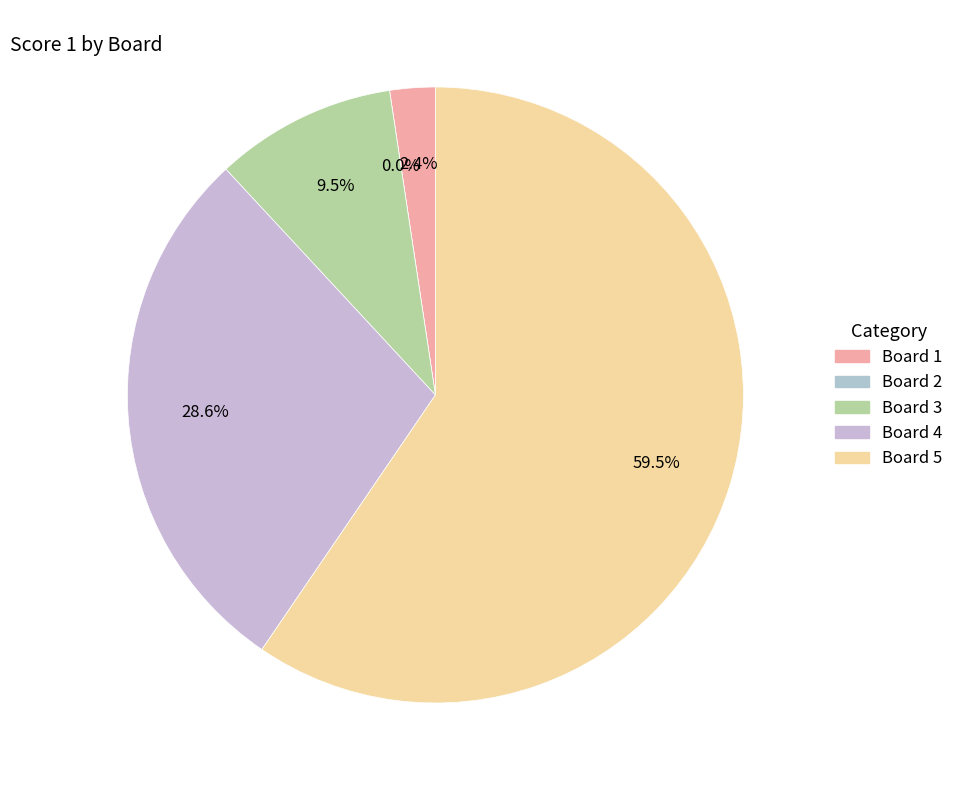

Is there a majority slice in this chart?

Yes